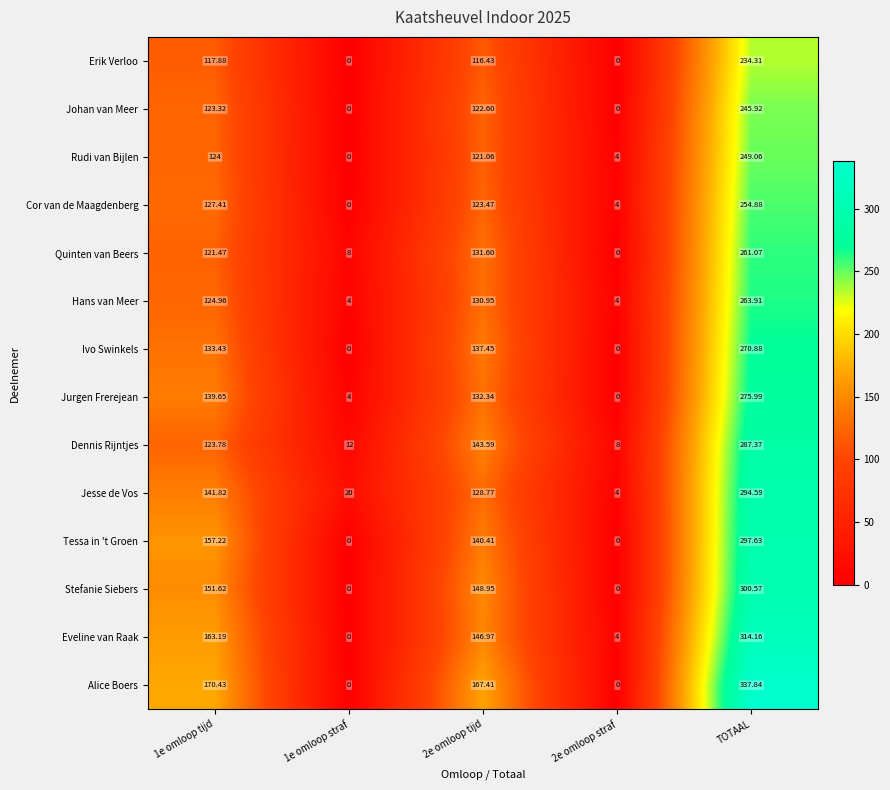

Which category has the highest value in the Johan van Meer series?

TOTAAL